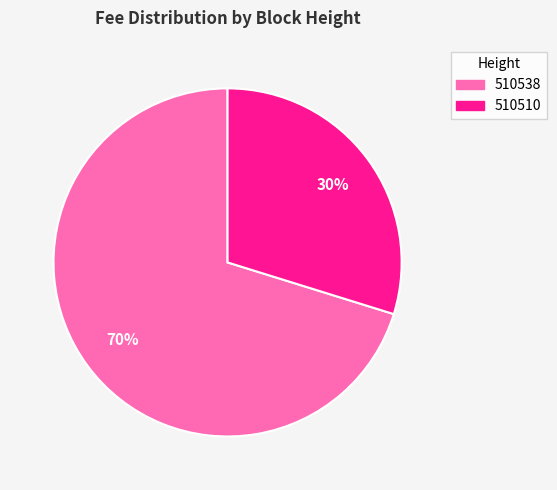

Does any single category account for the majority?

Yes